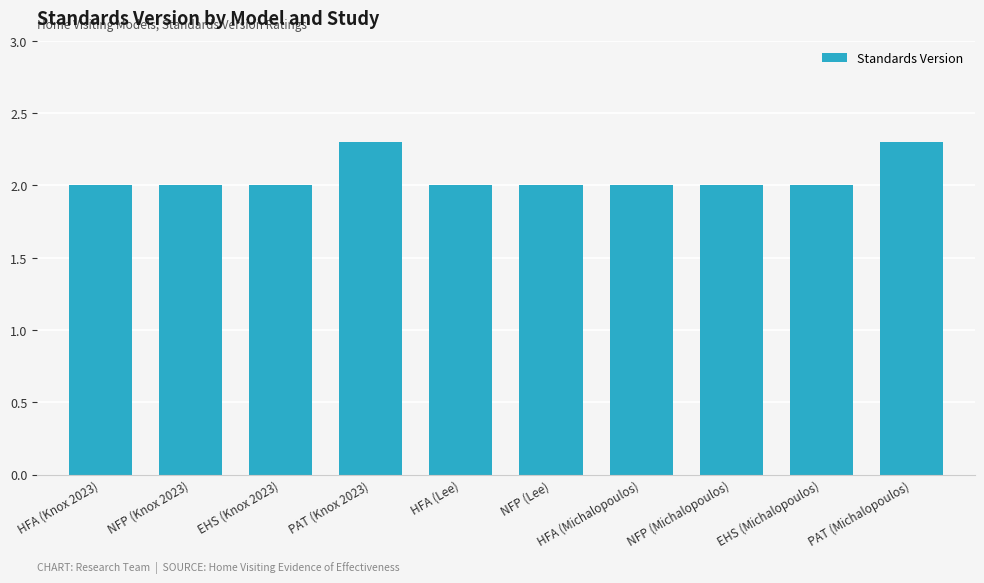

Reading right to left, transcribe all the data shown in this chart.

2.3	2.0	2.0	2.0	2.0	2.0	2.3	2.0	2.0	2.0